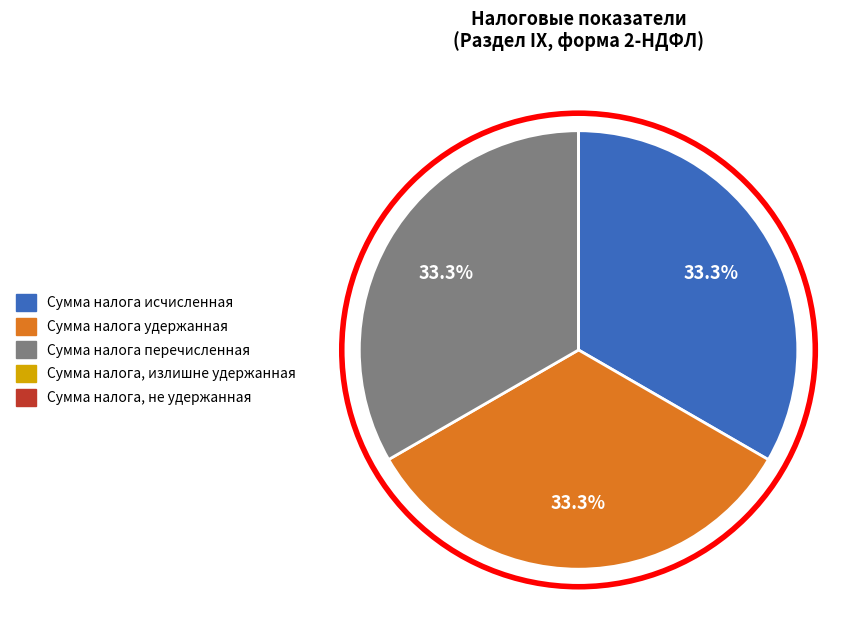

Does any single category account for the majority?

No